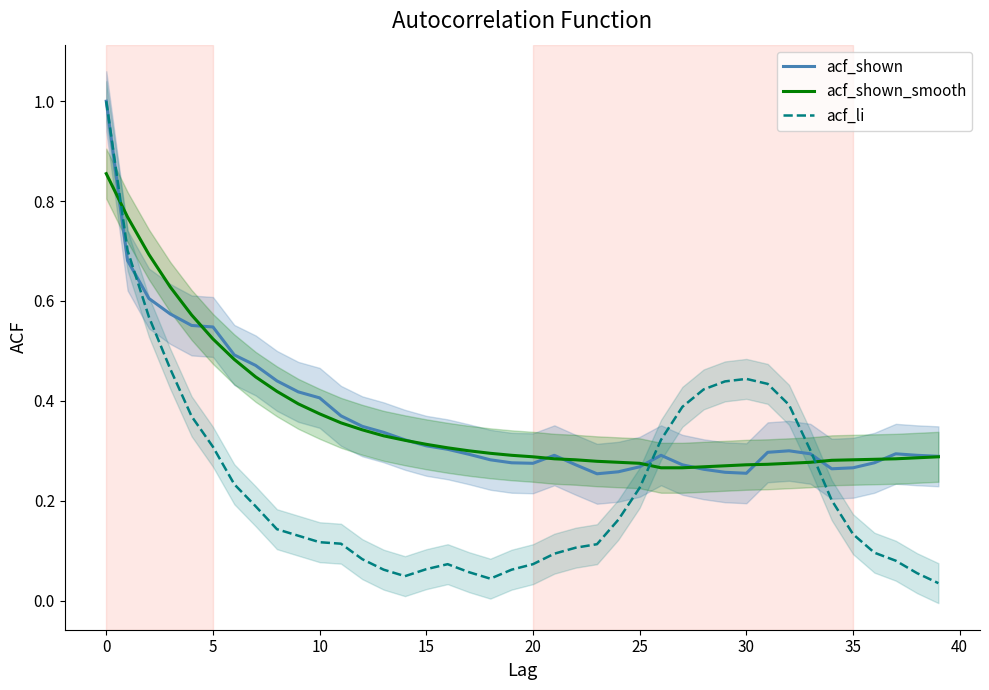

List the series in order of their peak value, lowest first.

acf_shown_smooth, acf_shown, acf_li